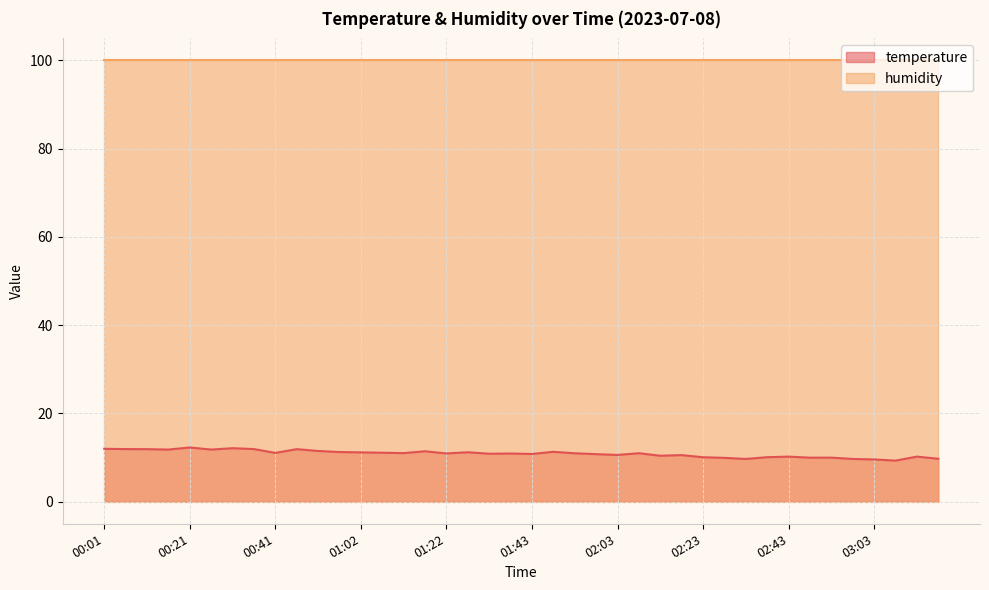

True or false: the data has more than 2 interior local peaks.

True